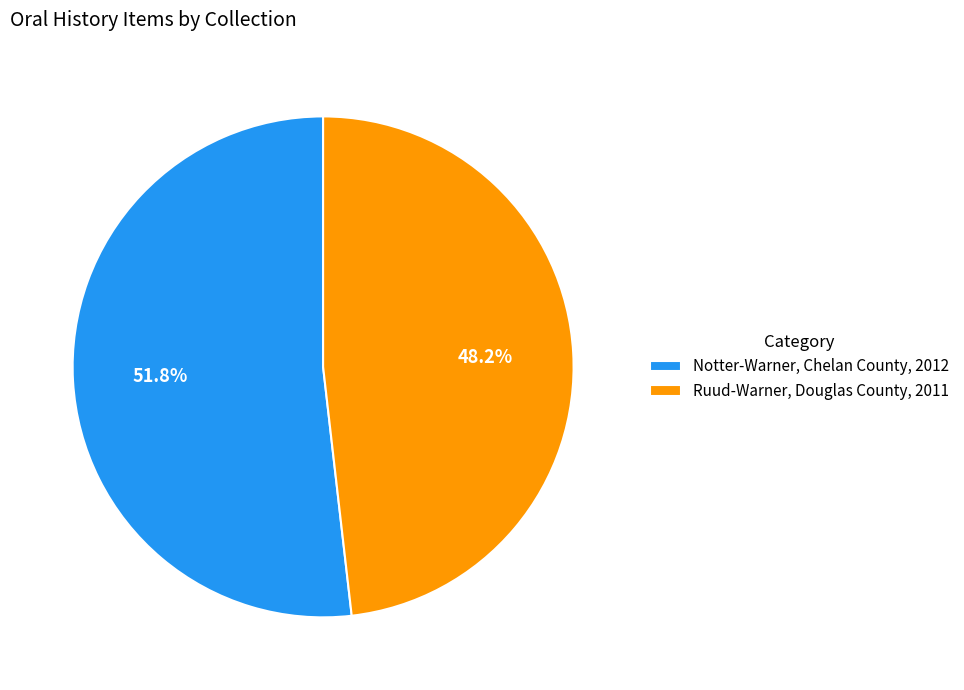

What is the largest slice in the pie chart?

Notter-Warner, Chelan County, 2012